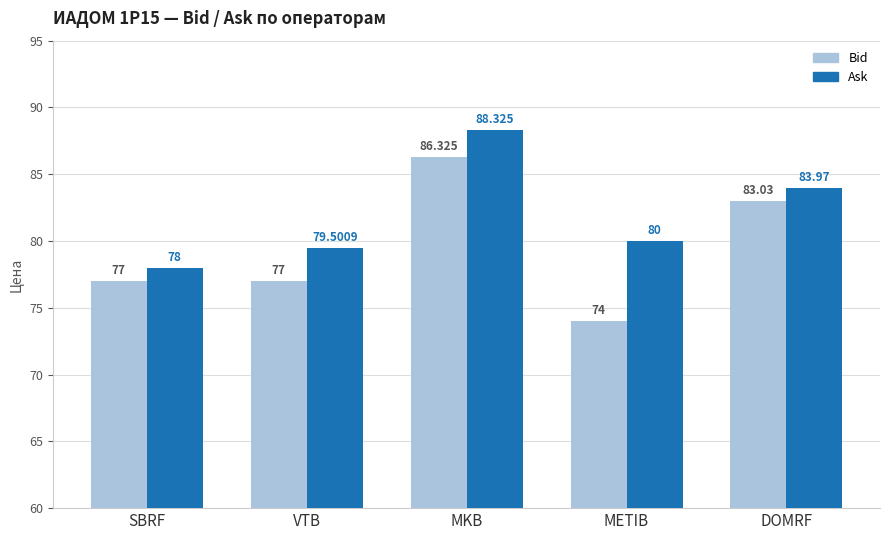

True or false: Ask has a value of 131.6 at MKB.

False